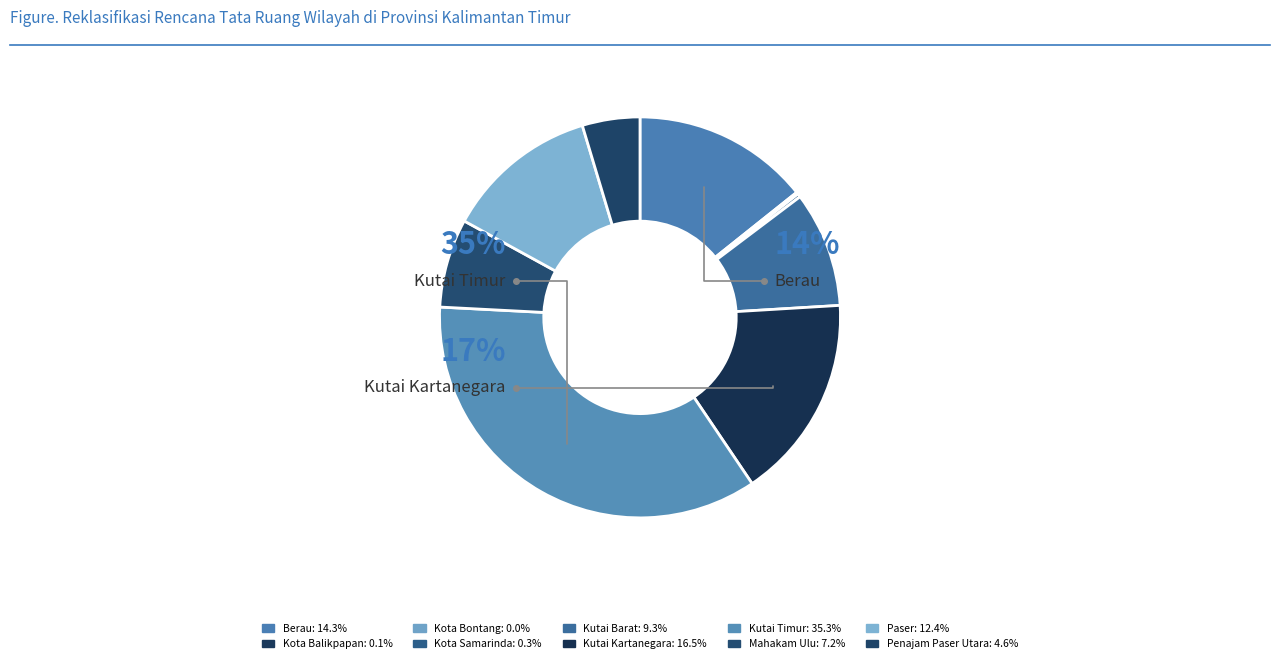

To the nearest percent, what portion does Kutai Timur represent?

35%